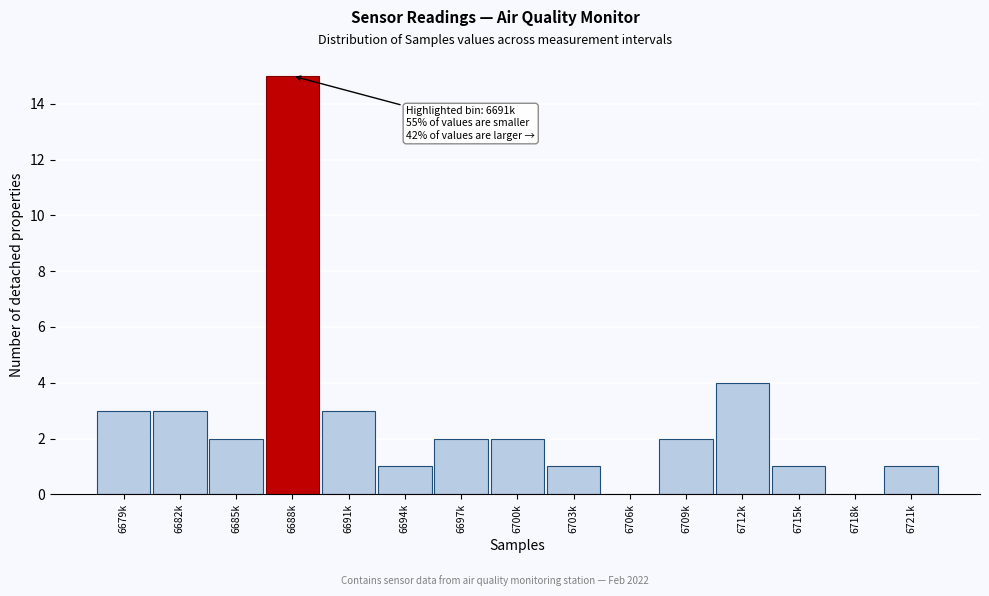

Reading left to right, list all the values displayed in this chart.

6679k=3	6682k=3	6685k=2	6688k=15	6691k=3	6694k=1	6697k=2	6700k=2	6703k=1	6706k=0	6709k=2	6712k=4	6715k=1	6718k=0	6721k=1